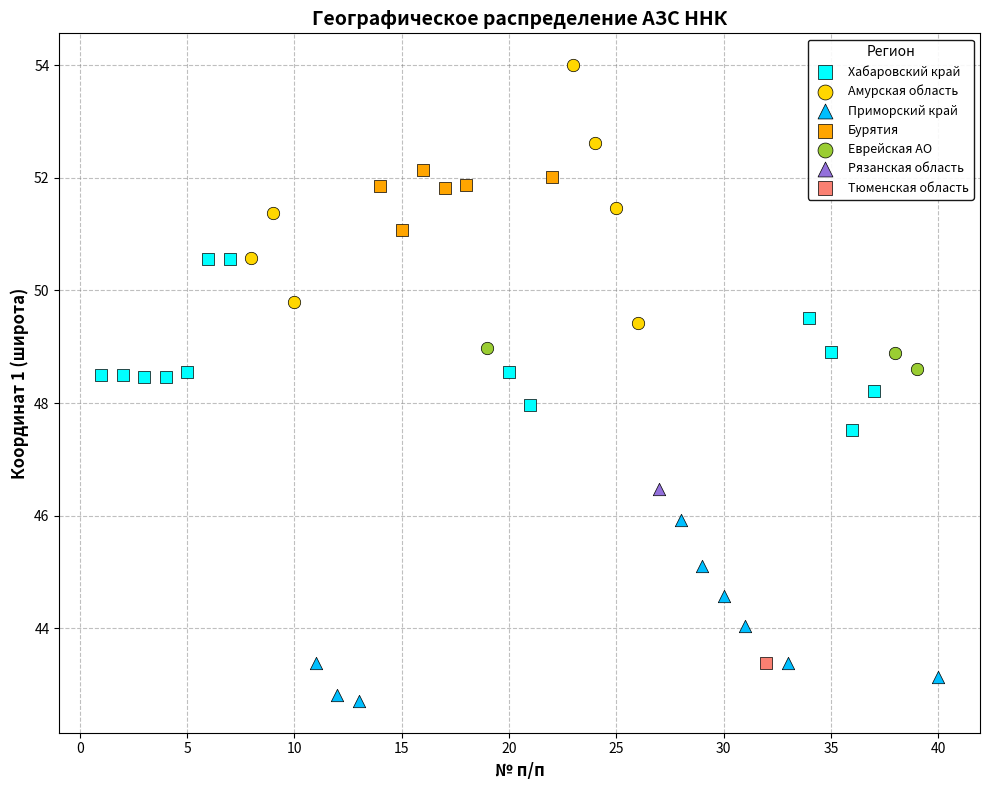

What are all the series names shown in the legend?

Хабаровский край, Амурская область, Приморский край, Бурятия, Еврейская АО, Рязанская область, Тюменская область